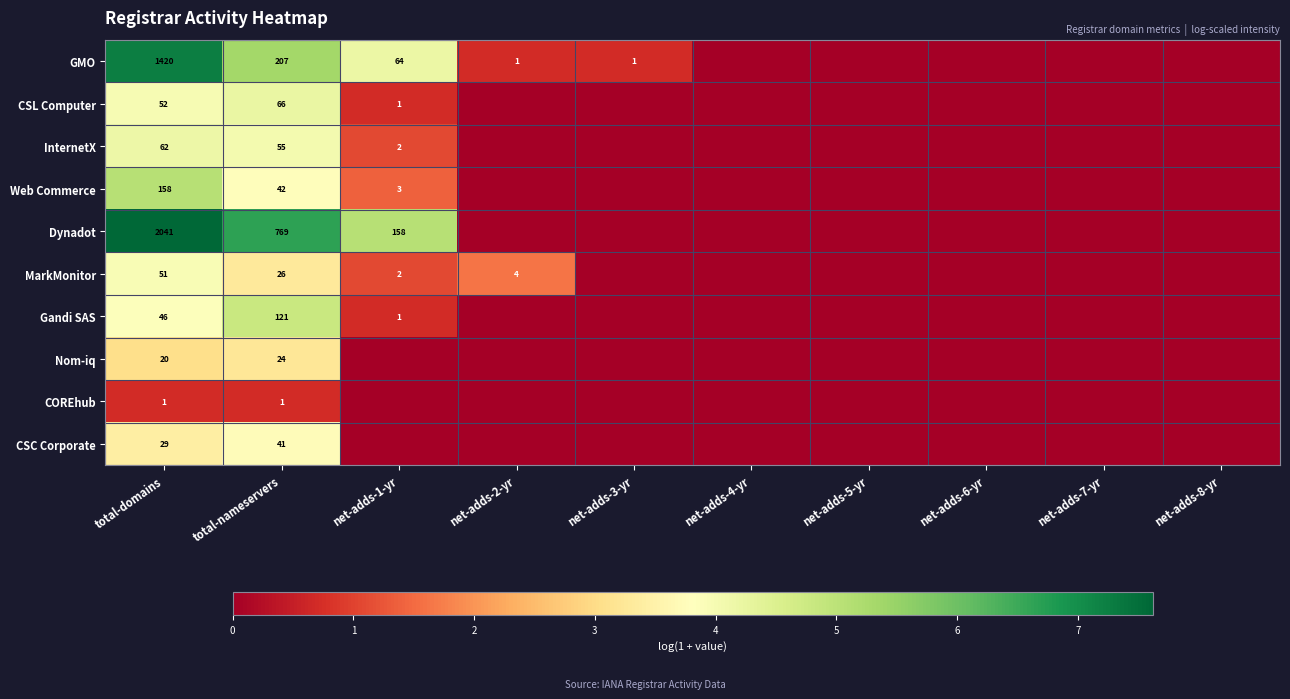

What is the difference between the highest and lowest values at total-nameservers?

768